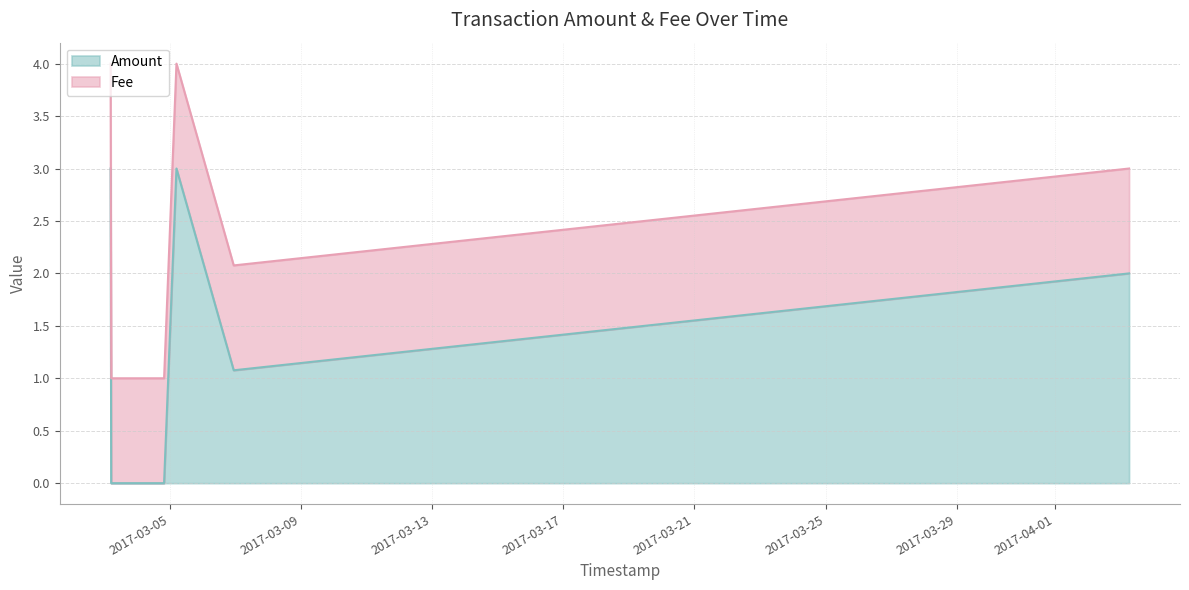

What is the label of the 5th point from the left?

2017-03-06 22:45:56